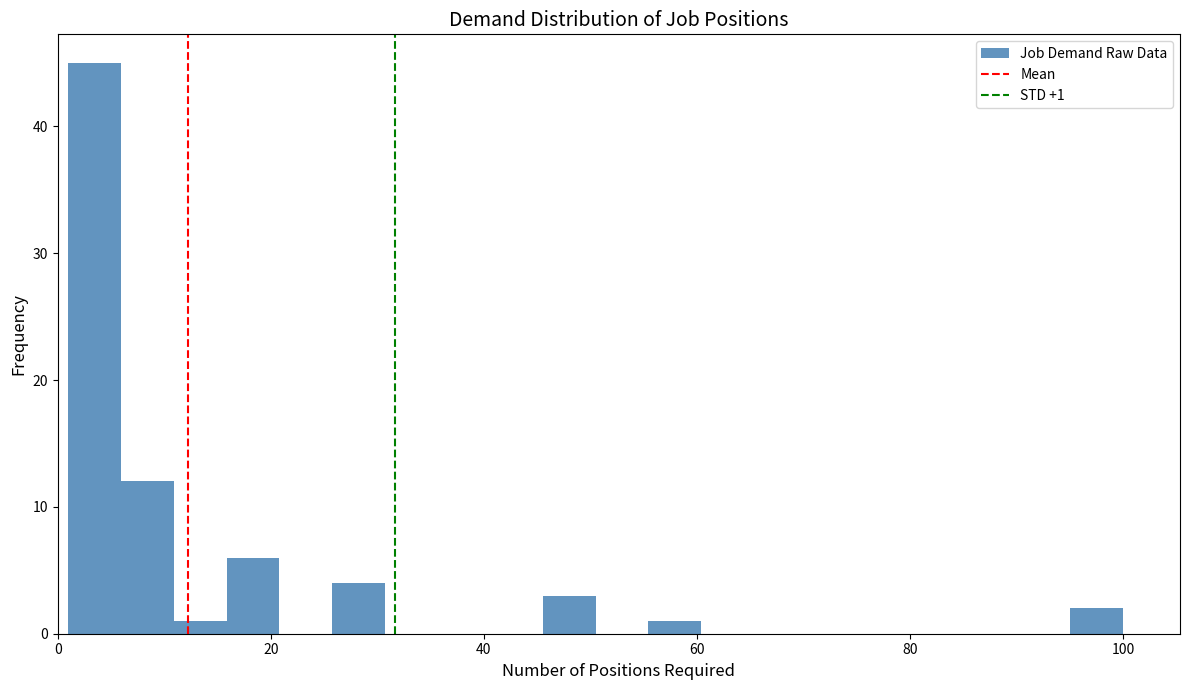

Read against the x-axis, roughly where is the centre of the tallest bar?

4